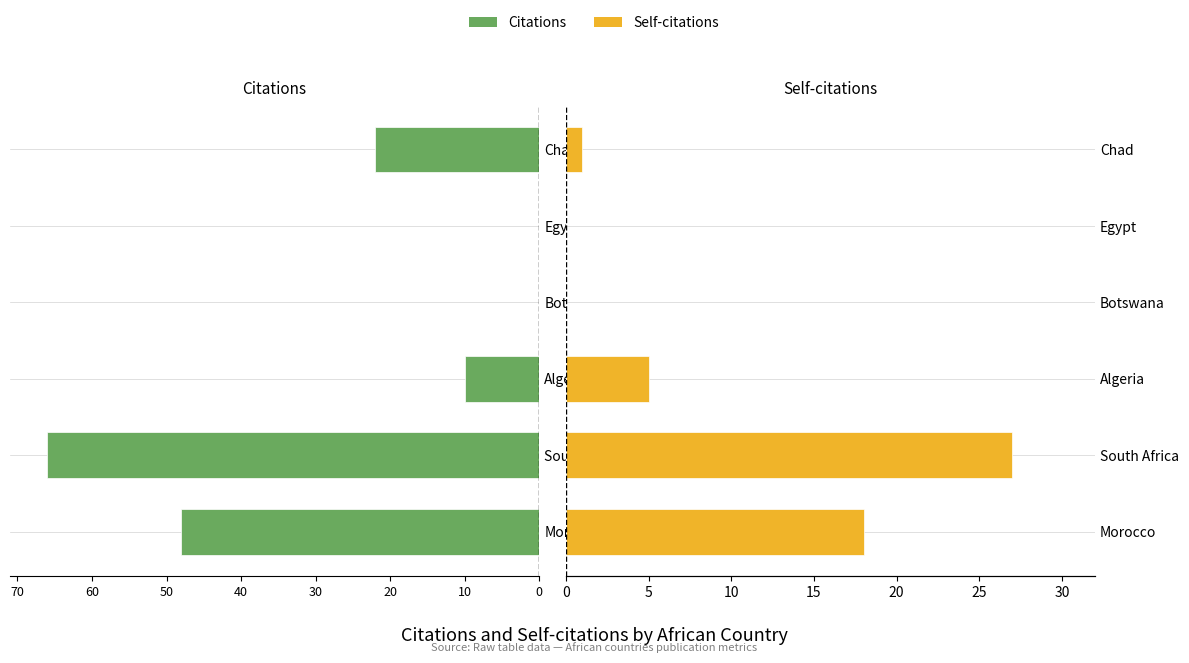

At Egypt, list the series in order from largest to smallest.

Citations, Self-citations